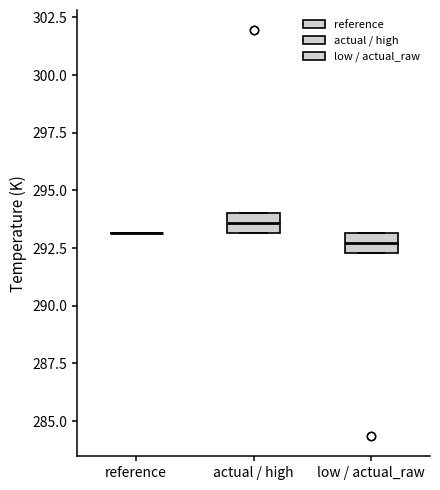

Reading left to right, transcribe this box plot: for each box, give where its median line is, the range the box spans, and where its two whiskers end, as read against the y-axis. The values are not printed on the chart, so give them approximately, as read against the axis.

reference: box collapsed to a line at 293.0, whiskers 293.0 to 293.0
actual / high: median 293.5, box 293.0 to 294.0, whiskers 293.0 to 294.0
low / actual_raw: median 292.5 (inside the box), box 292.5 to 293.0, whiskers 292.5 to 293.0